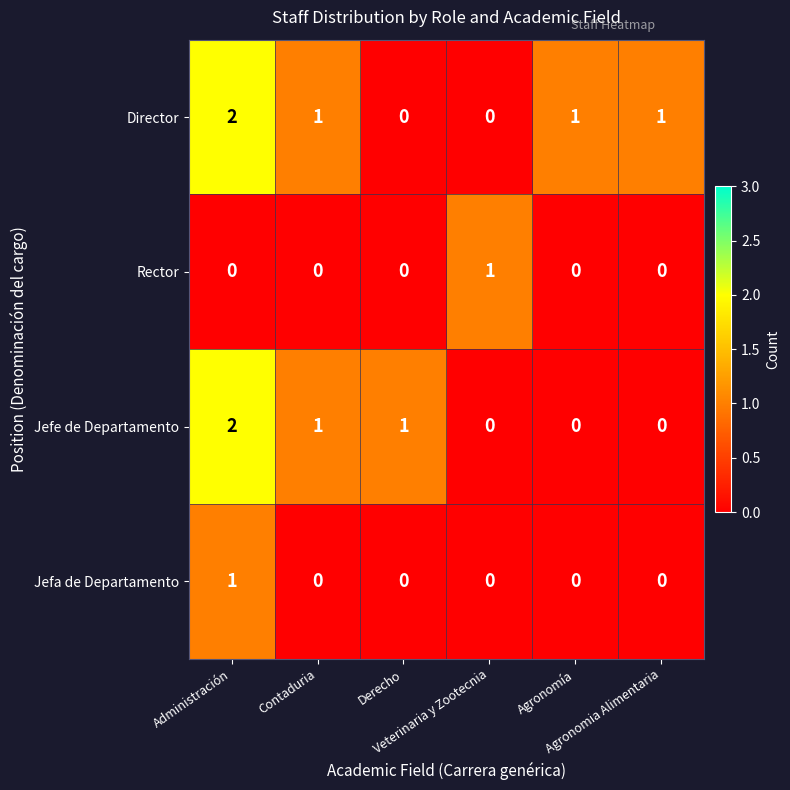

What is the spread (max minus min) of values at Agronomia Alimentaria?

1